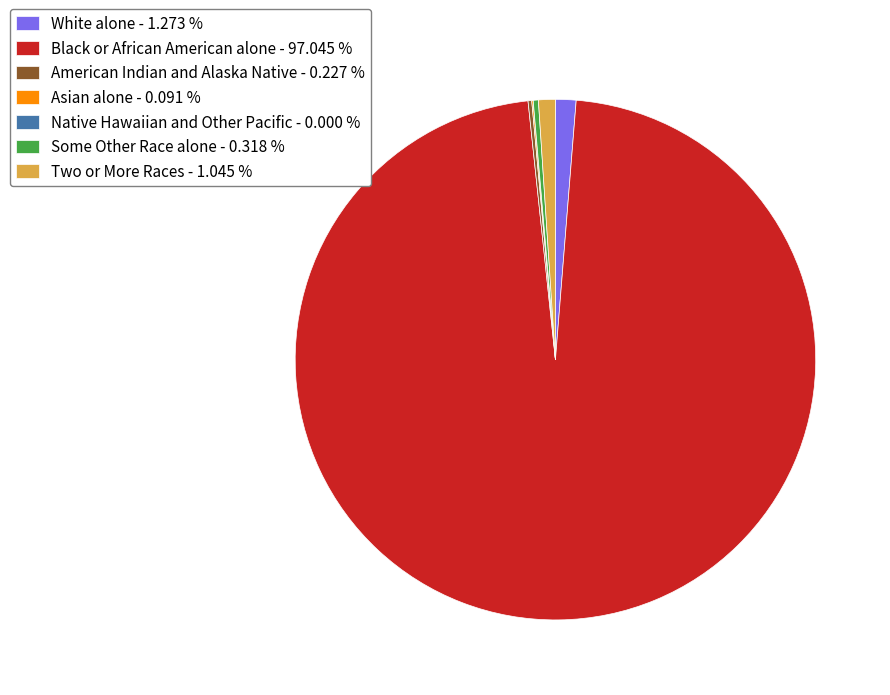

Is Black or African American alone the majority of the pie?

Yes